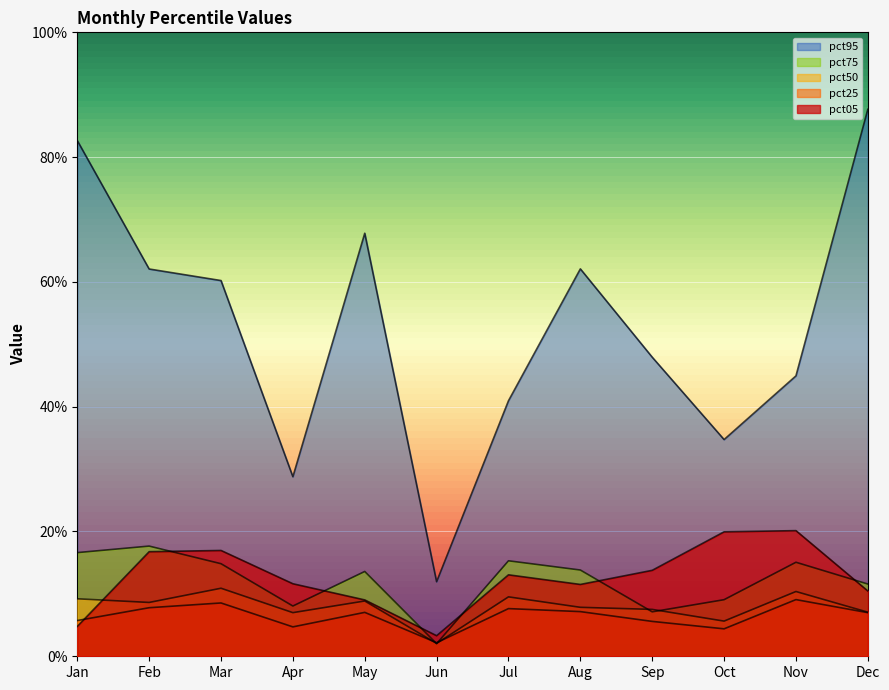

What is the maximum value for pct05?

0.2